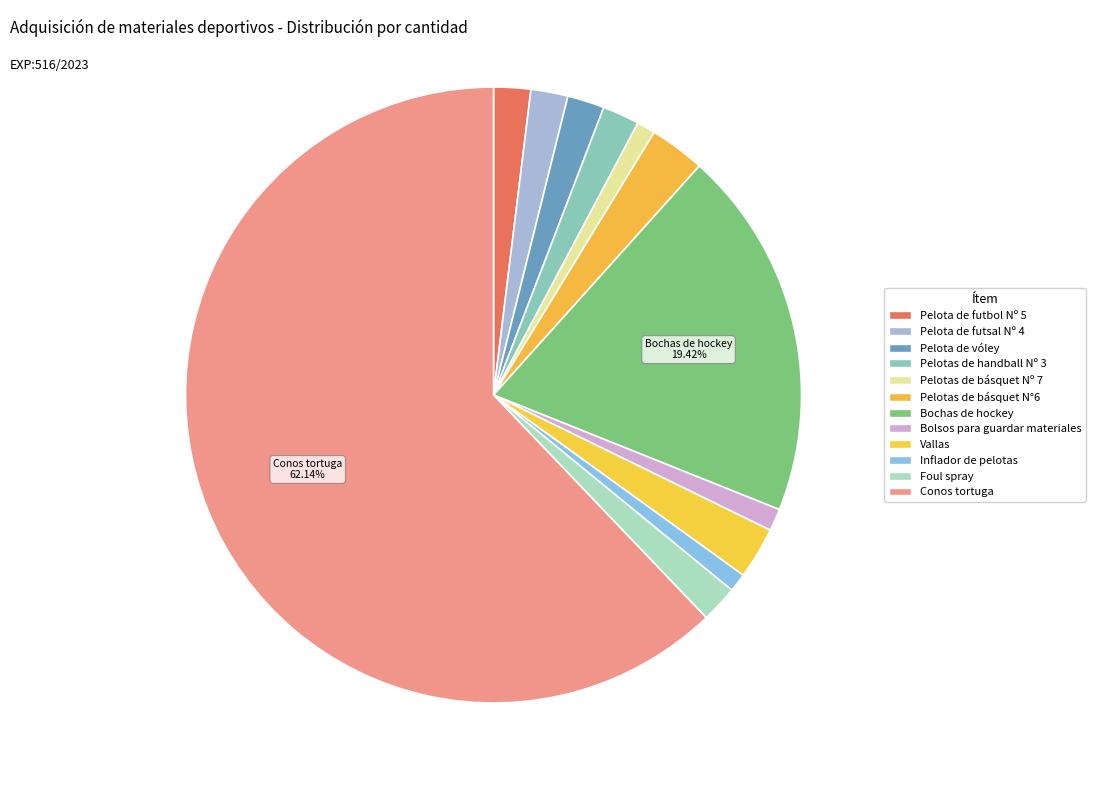

To the nearest percent, what portion does Pelota de futbol Nº 5 represent?

2%